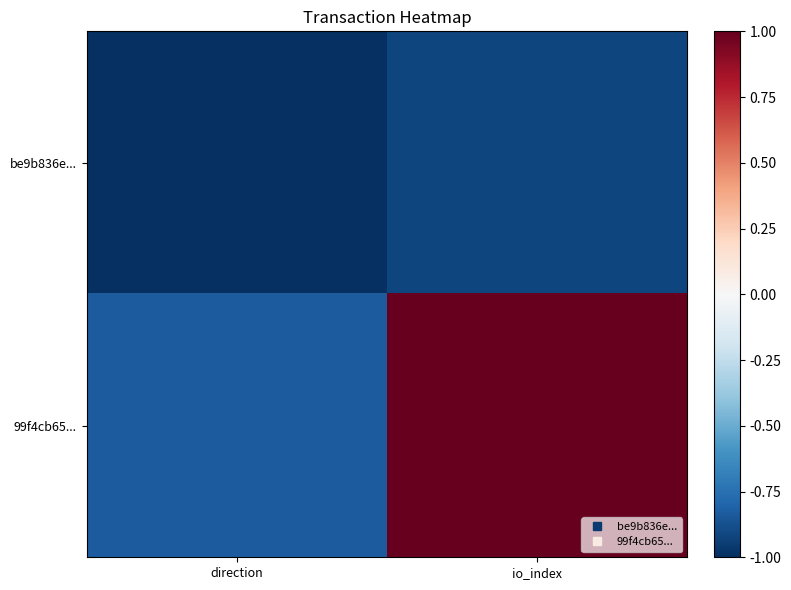

Which series has the largest total across all categories?

99f4cb65...